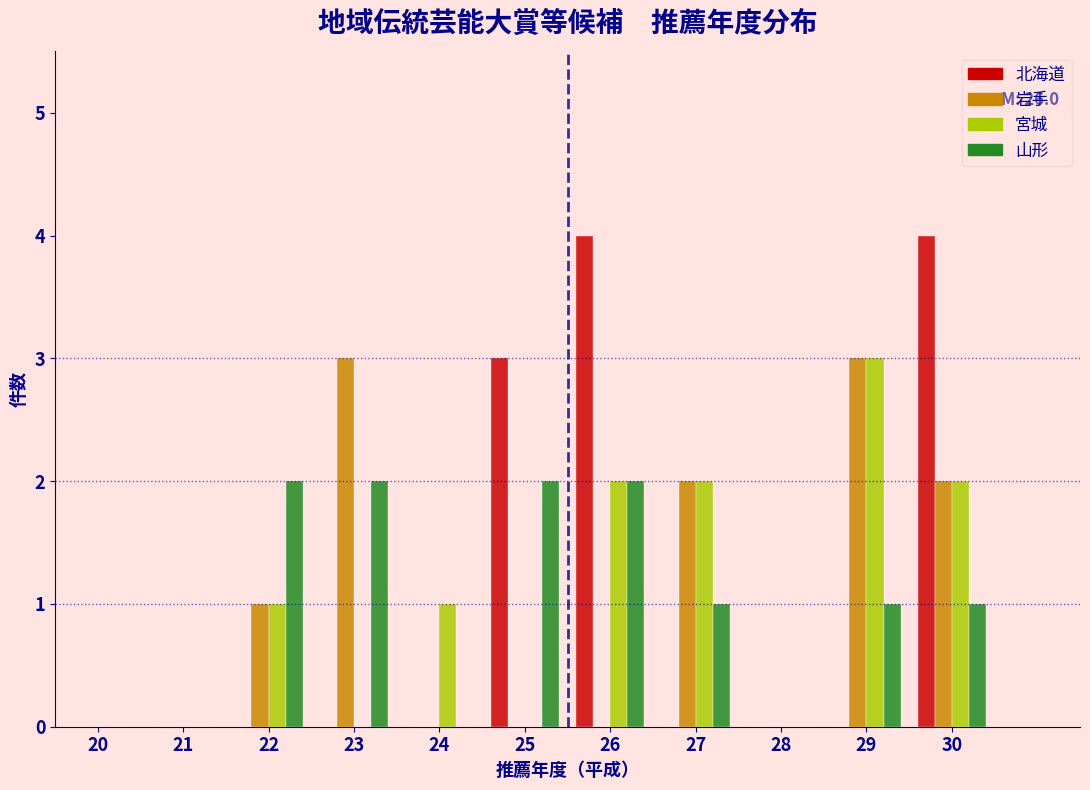

What is the maximum value shown in the chart?

4